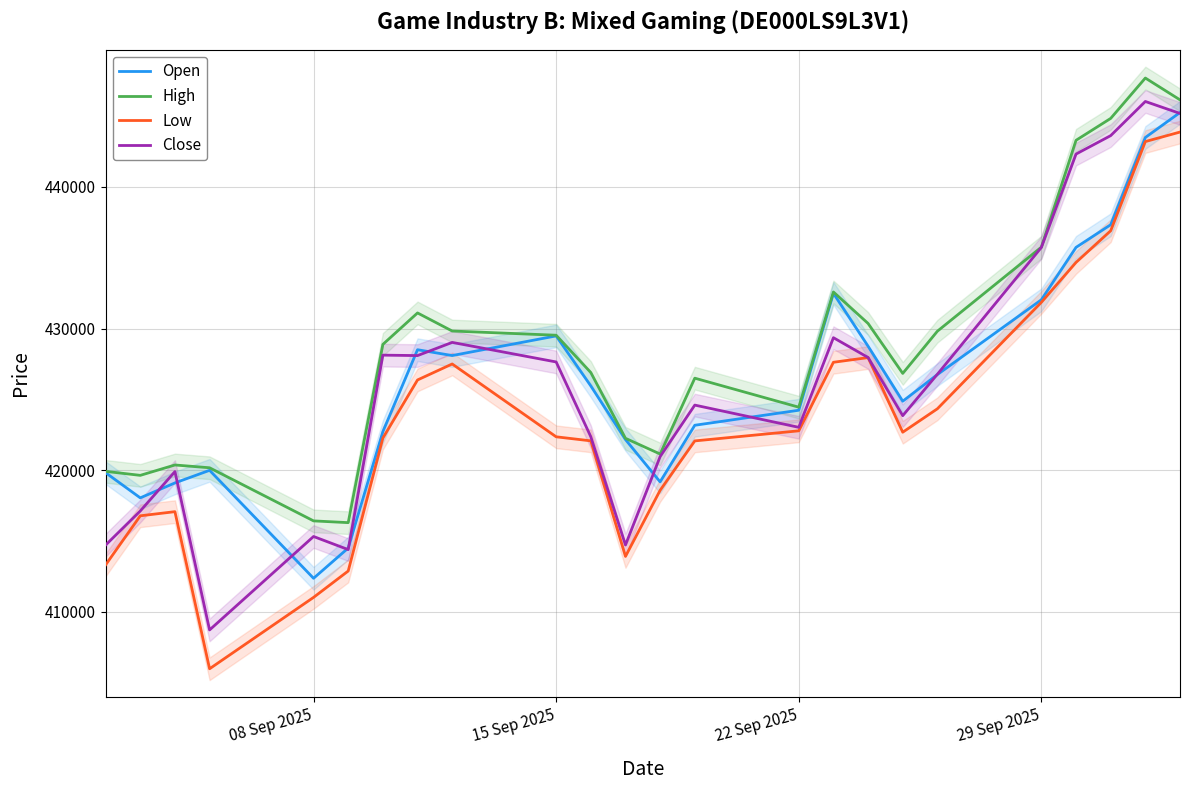

What is the maximum value for Open?

445253